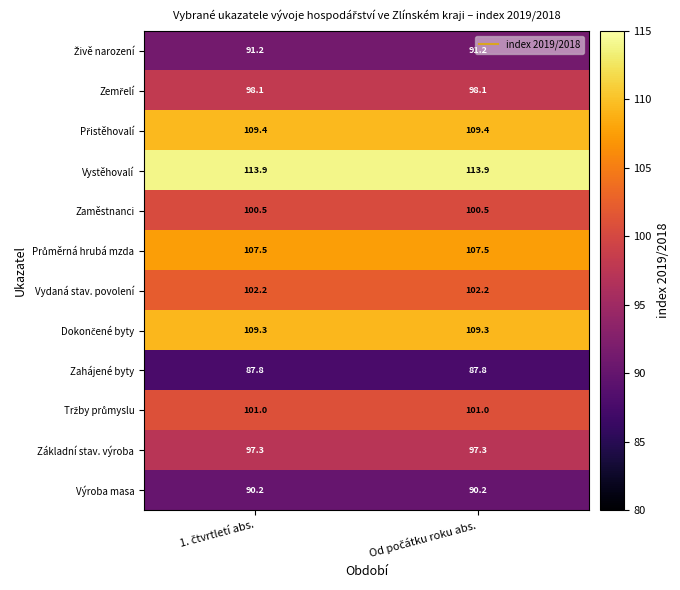

Which series has the largest total across all categories?

Vystěhovalí